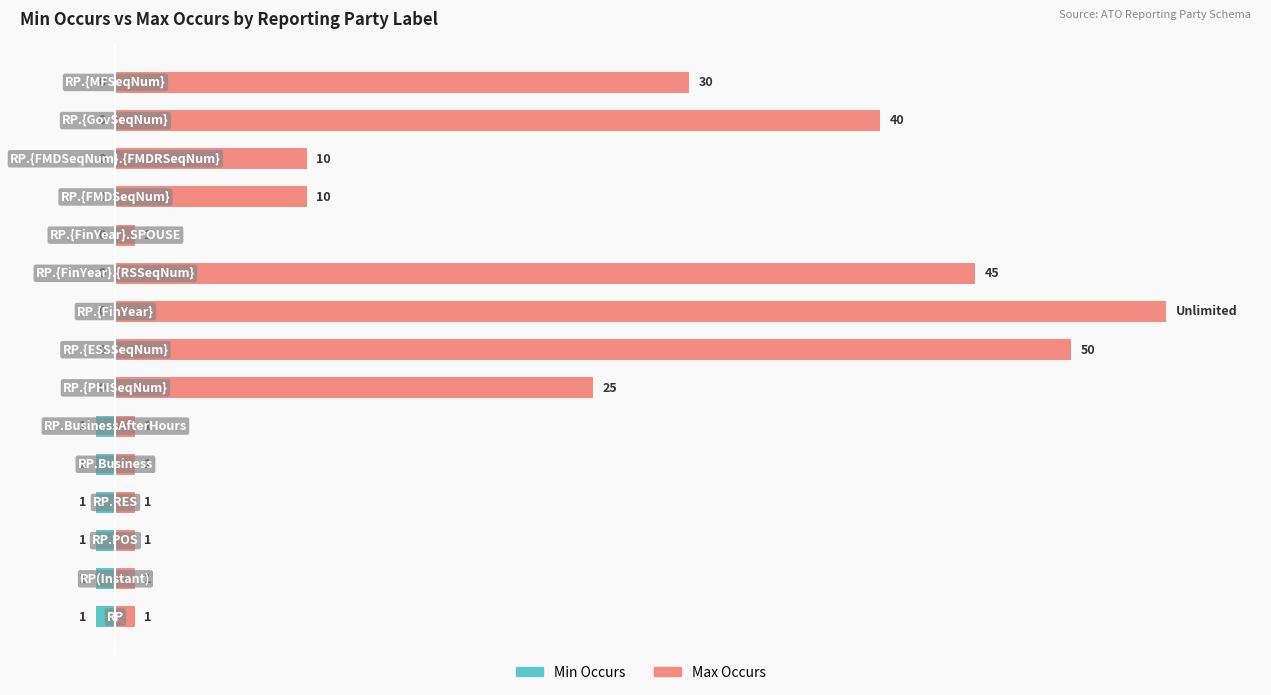

What is the difference between the second highest and minimum values in the Max Occurs series?

49